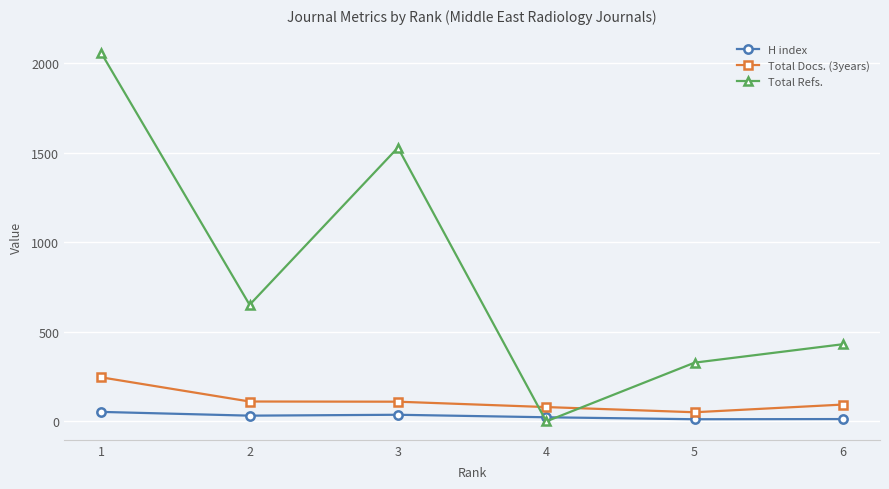

Does the chart have visible grid lines?

Yes